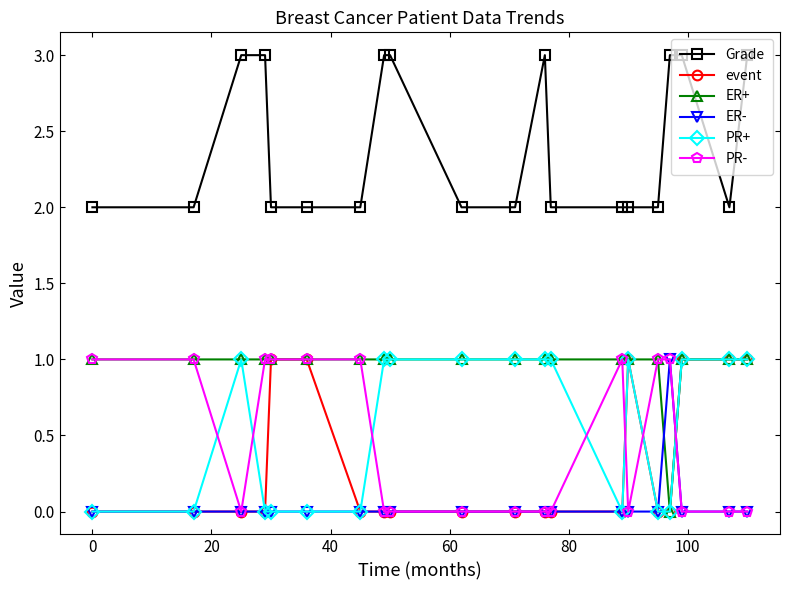

What is the value of the Grade point at the 19th from the left?

2